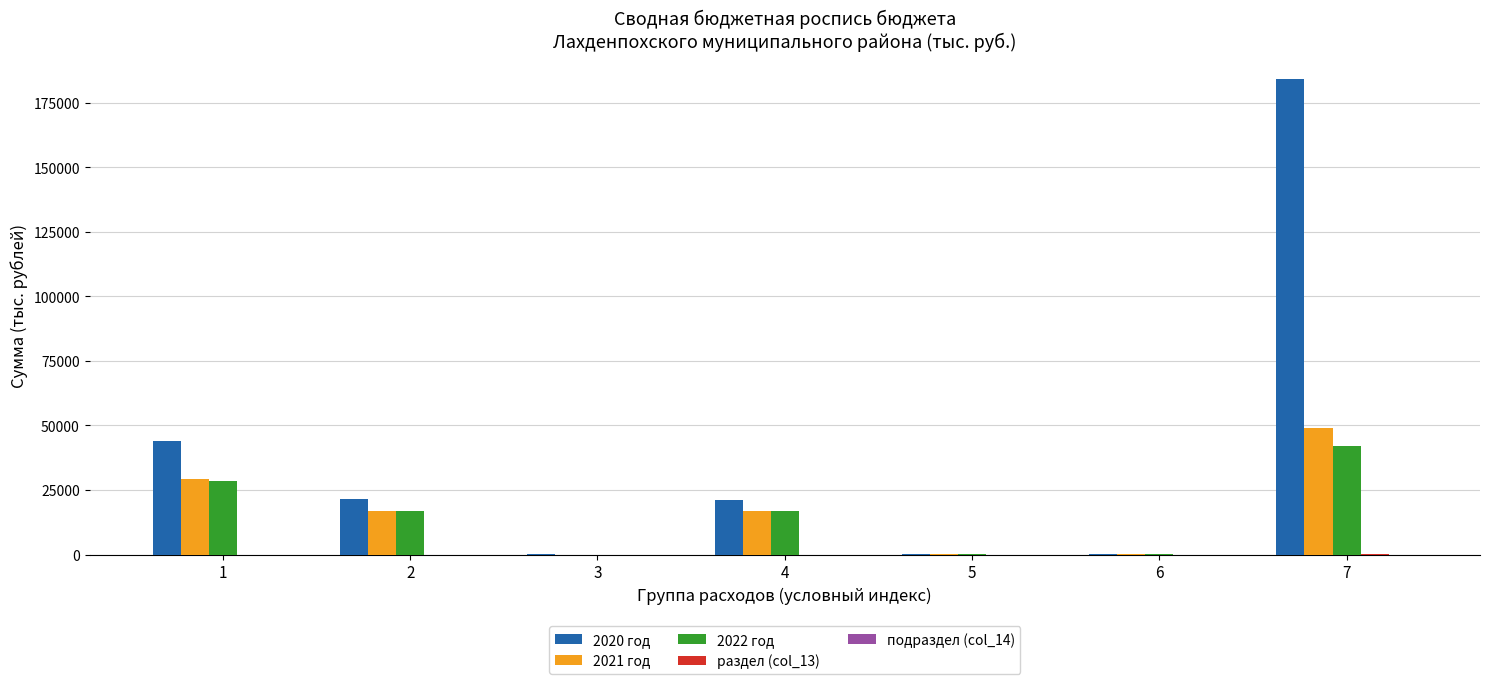

The value of 2020 год at 1 is 10541.0. True or false?

False